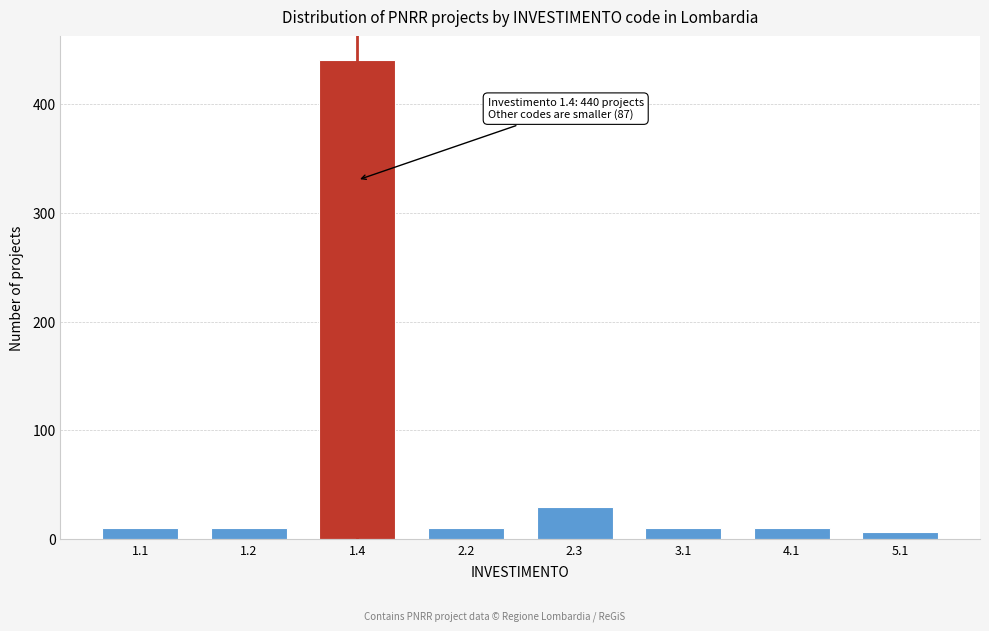

Reading left to right, transcribe all the data shown in this chart.

10	10	440	10	30	10	10	7